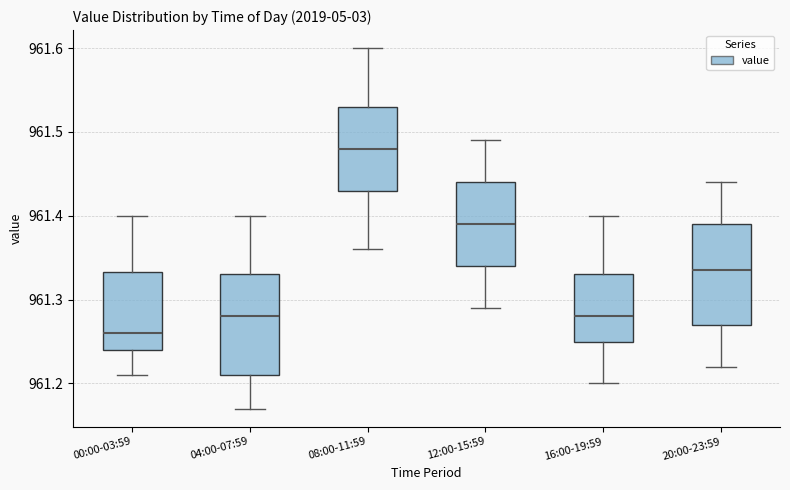

Where does the median line of the box for 12:00-15:59 sit on the y-axis? The values are not printed on the chart, so give them approximately, as read against the axis.

961.39